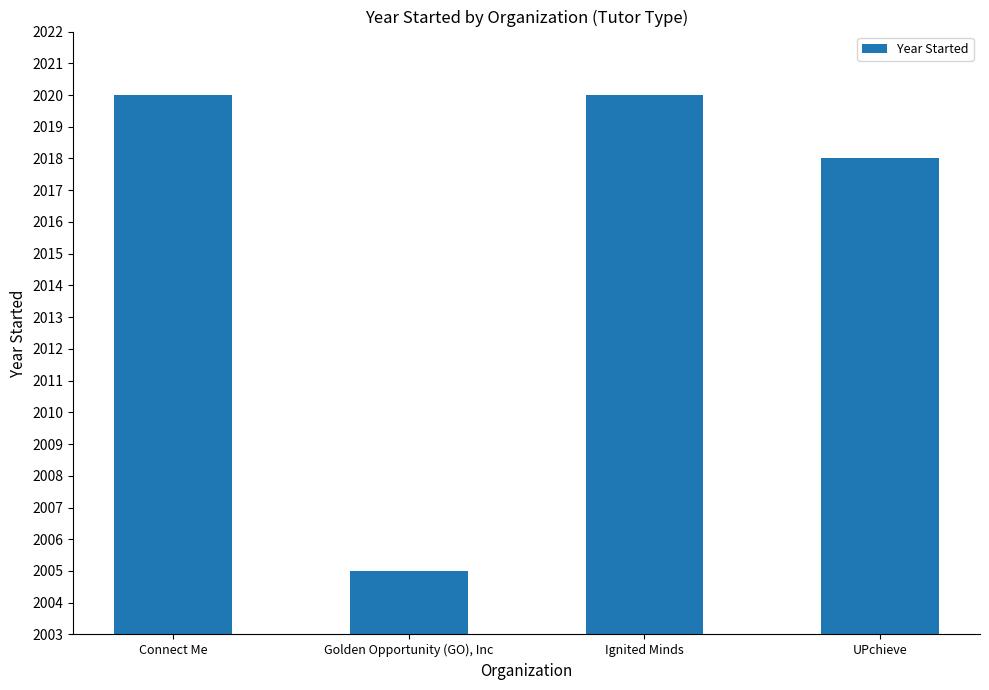

What is the label of the 1st bar from the left?

Connect Me